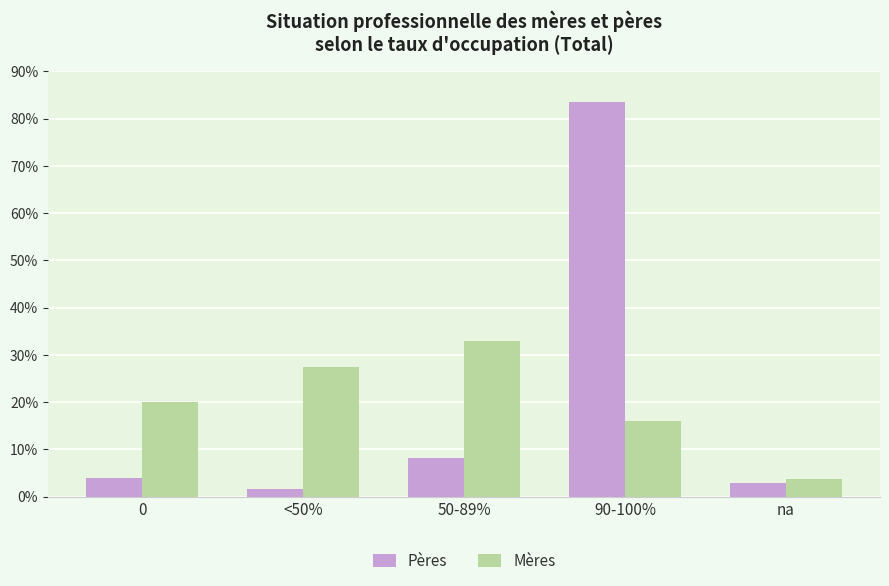

List the series in order of their peak value, lowest first.

Mères, Pères